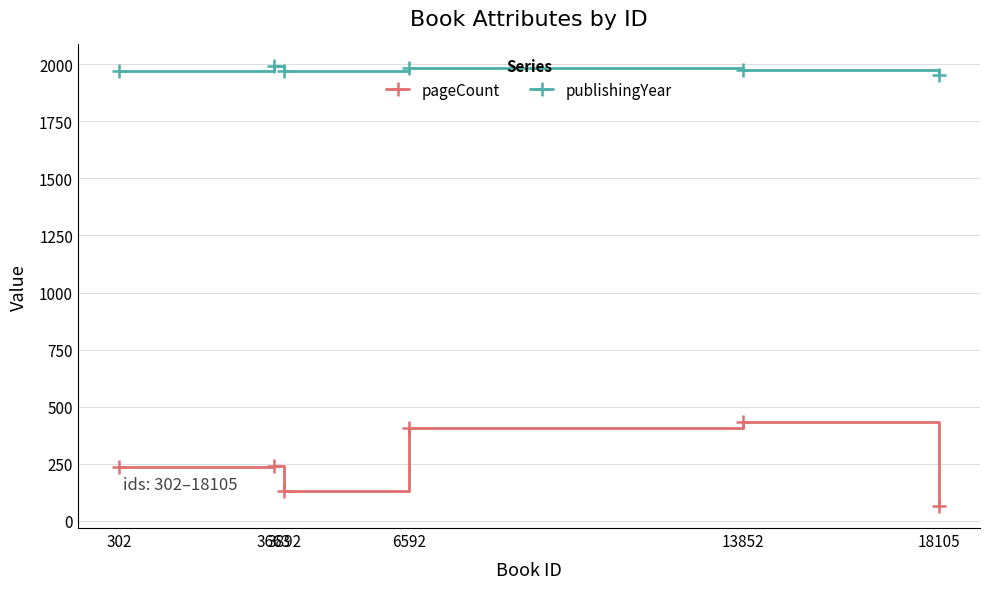

What are all the series names shown in the legend?

pageCount, publishingYear